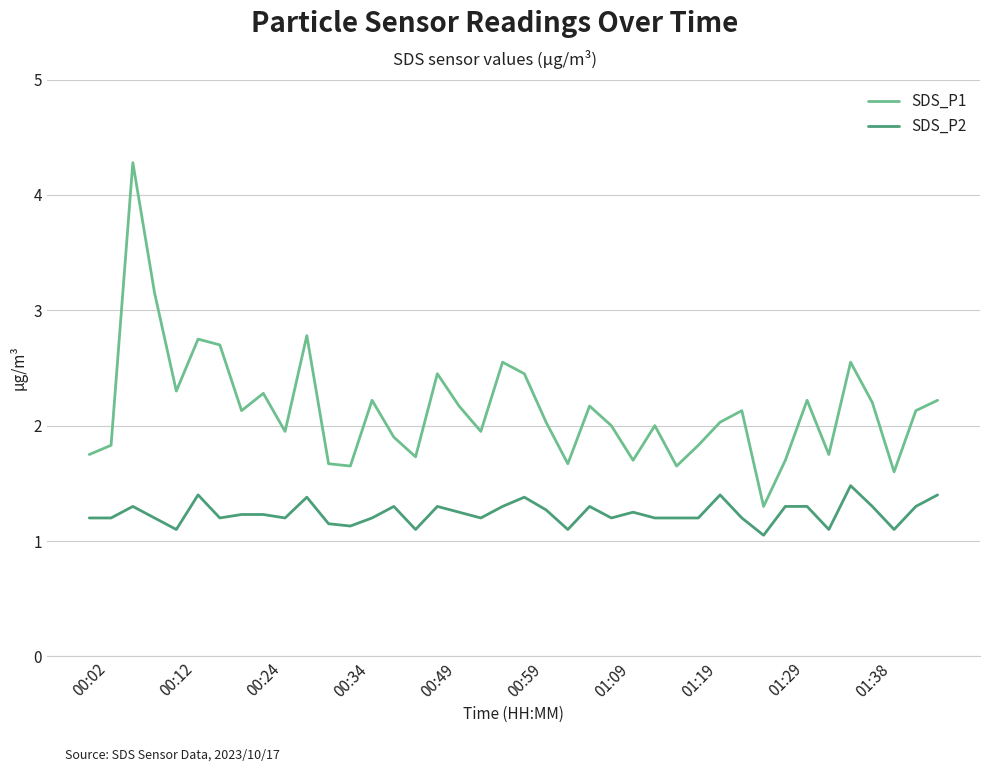

How many lines are shown in the chart?

2